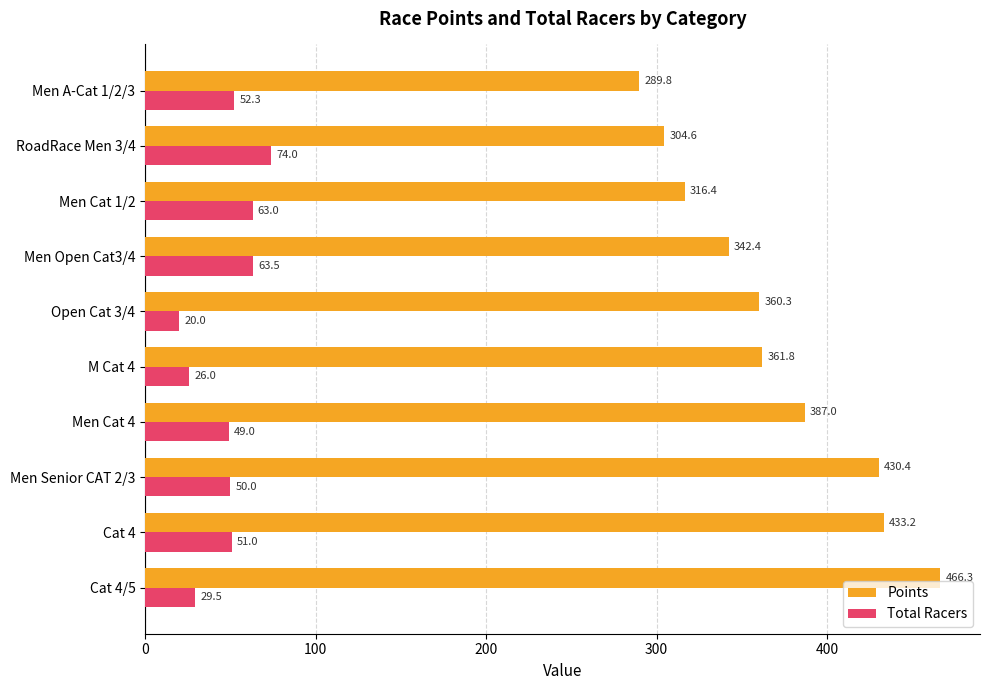

What is the average value of the Total Racers series?

47.8